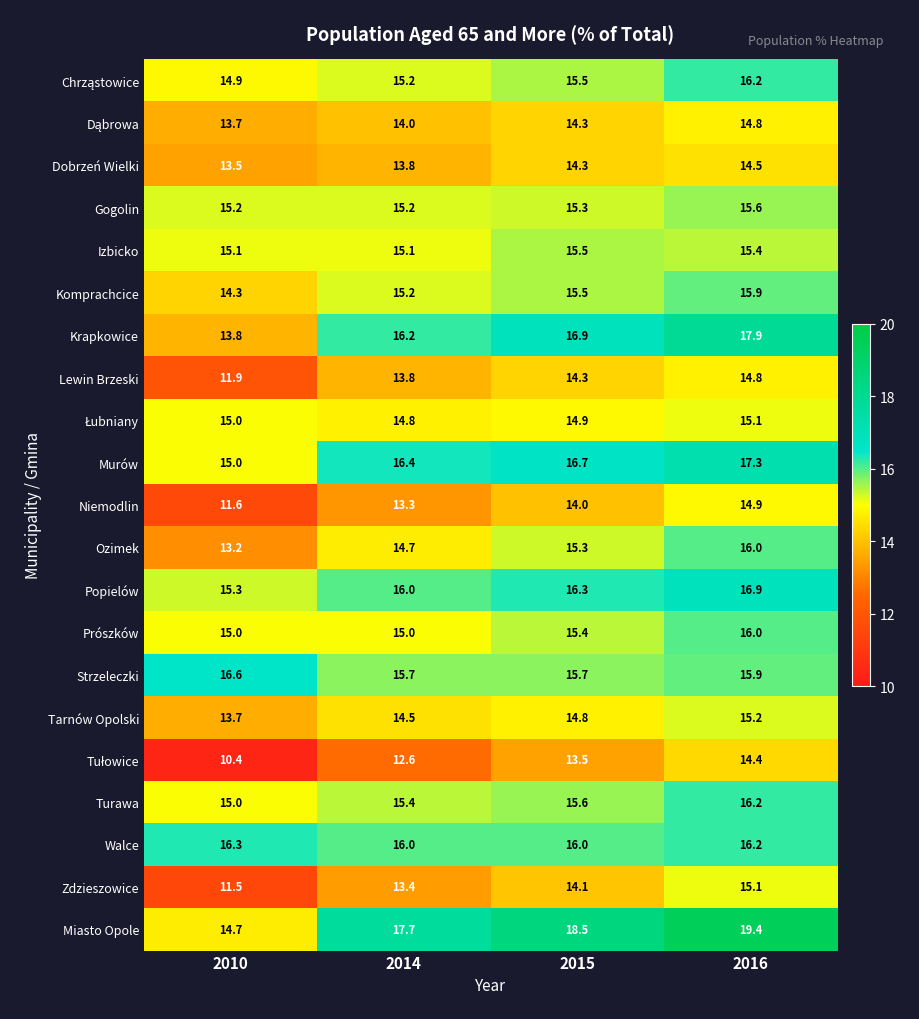

Where is Miasto Opole nearest to the value 17?

2014